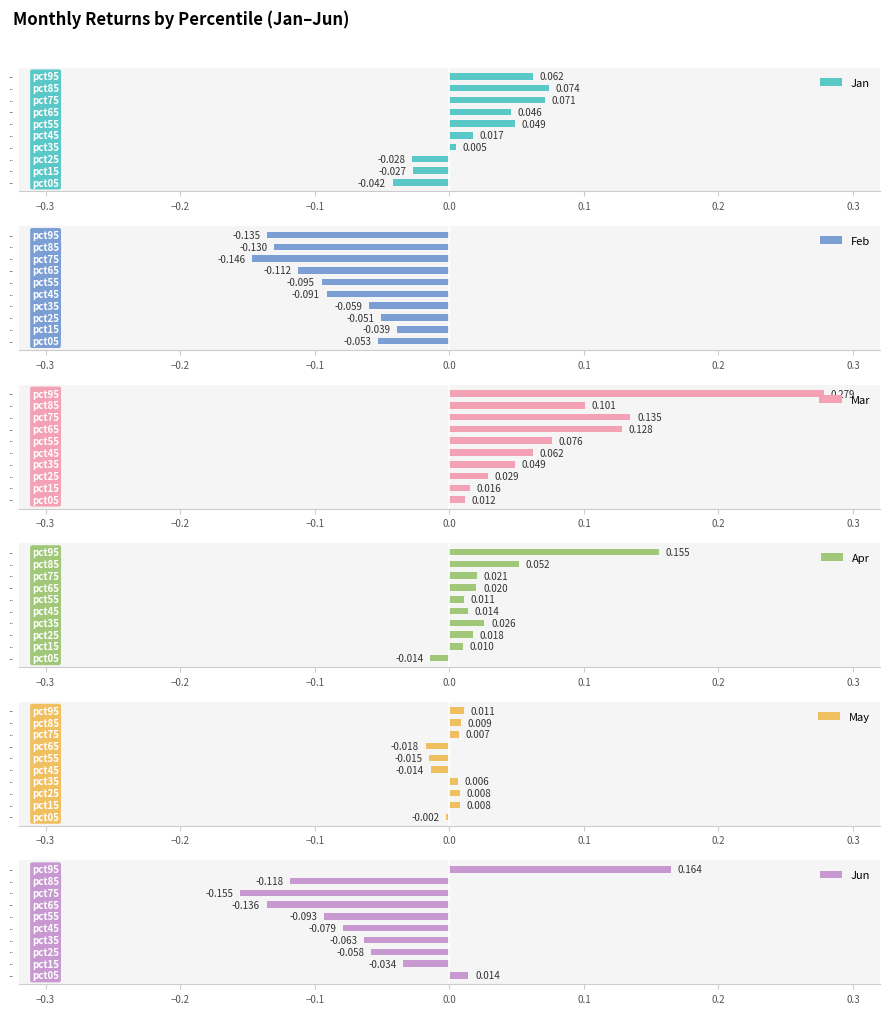

What is the difference between the maximum and minimum values in the Jan series?

0.1